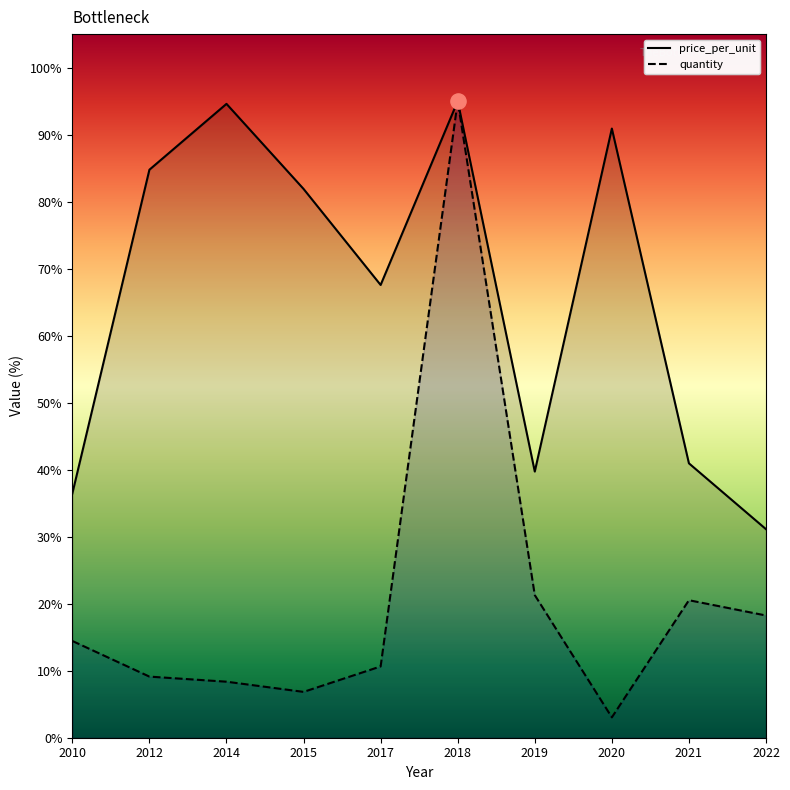

At how many categories does at least one series exceed 60?

6